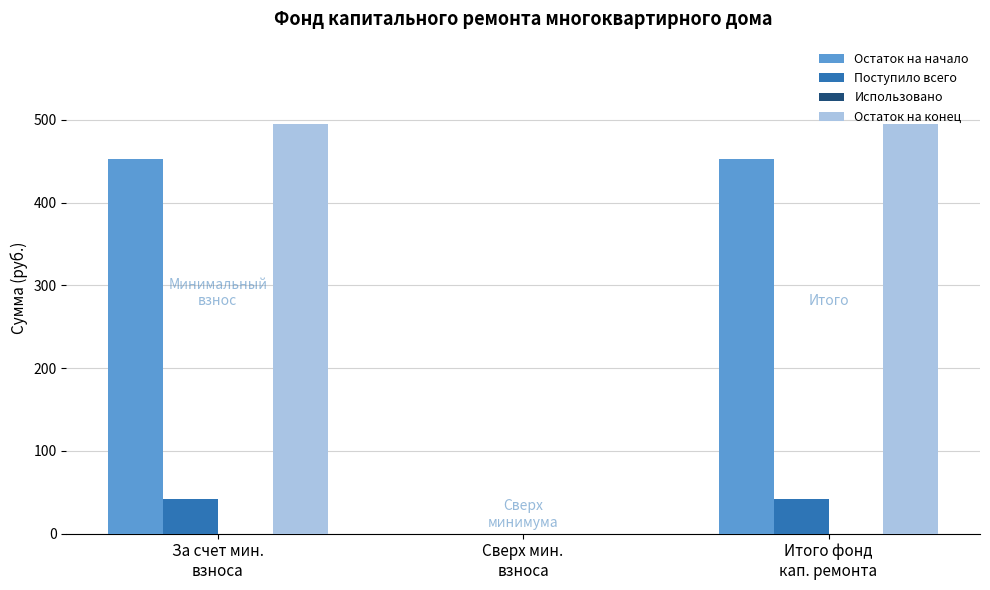

What is the spread (max minus min) of values at Итого фонд
кап. ремонта?

453.2